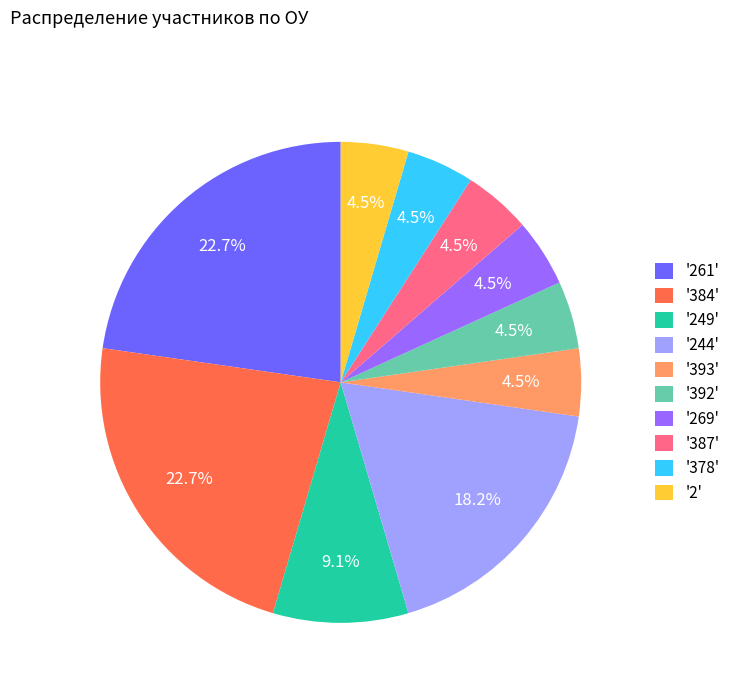

To the nearest percent, what is the difference between the largest and smallest slice percentages?

18%